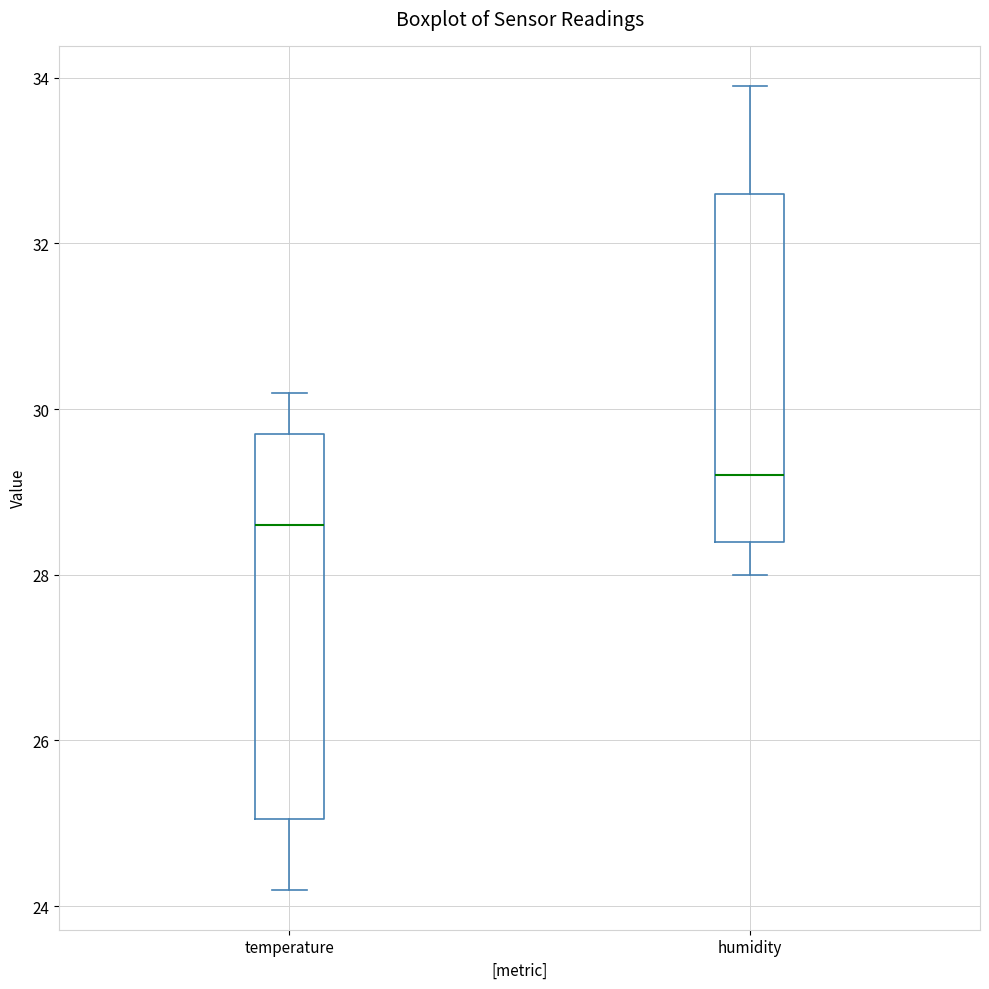

Reading left to right, read every box against the y-axis: the position of its median line, the range the box covers, and the ends of its whiskers. The values are not printed on the chart, so give them approximately, as read against the axis.

temperature: median 28.6, box 25.0 to 29.8, whiskers 24.2 to 30.2
humidity: median 29.2, box 28.4 to 32.6, whiskers 28.0 to 34.0